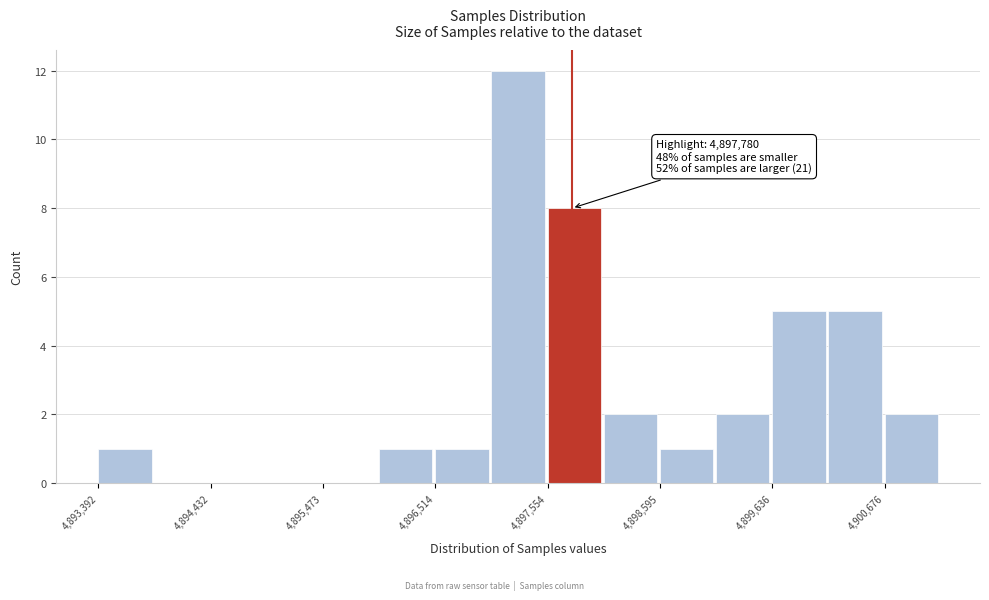

Read against the x-axis, roughly where is the centre of the tallest bar?

4897200